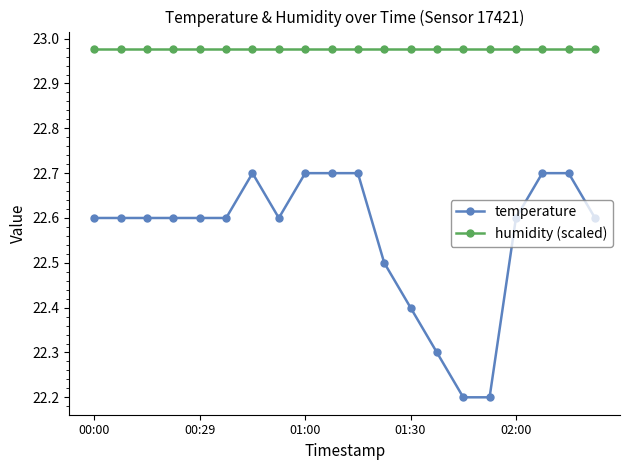

True or false: temperature and humidity (scaled) cross at least once.

False